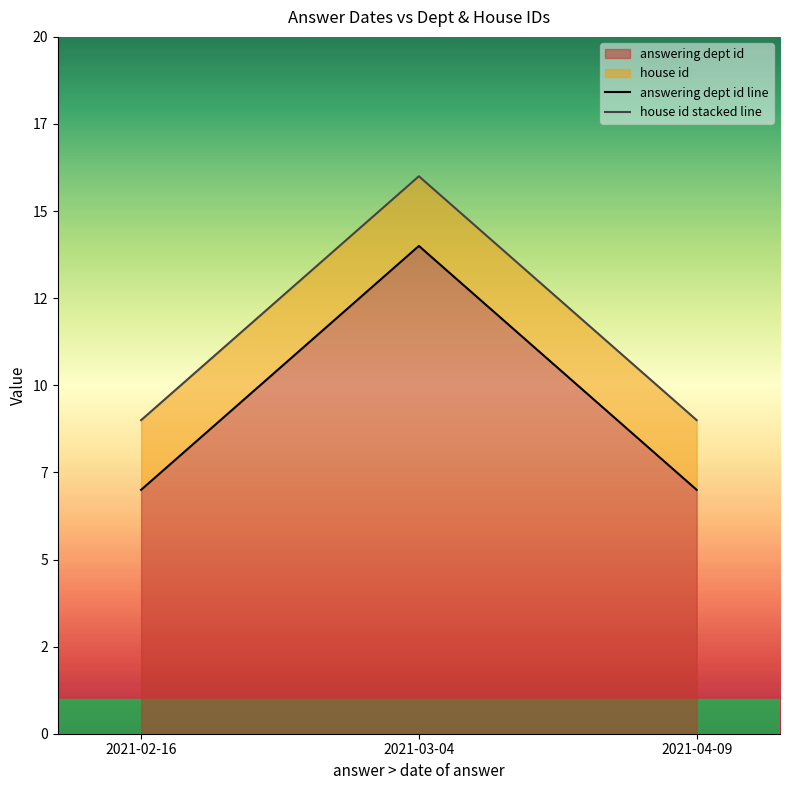

What is the sum of all house id stacked line values?

34